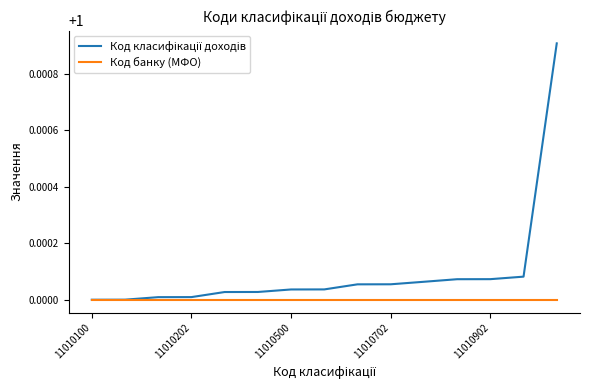

Which category has the lowest value in the Код класифікації доходів series?

11010100